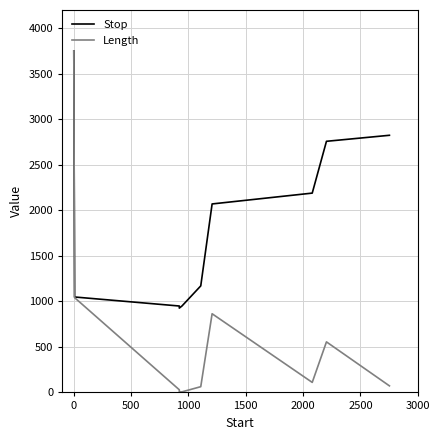

How many lines are shown in the chart?

2